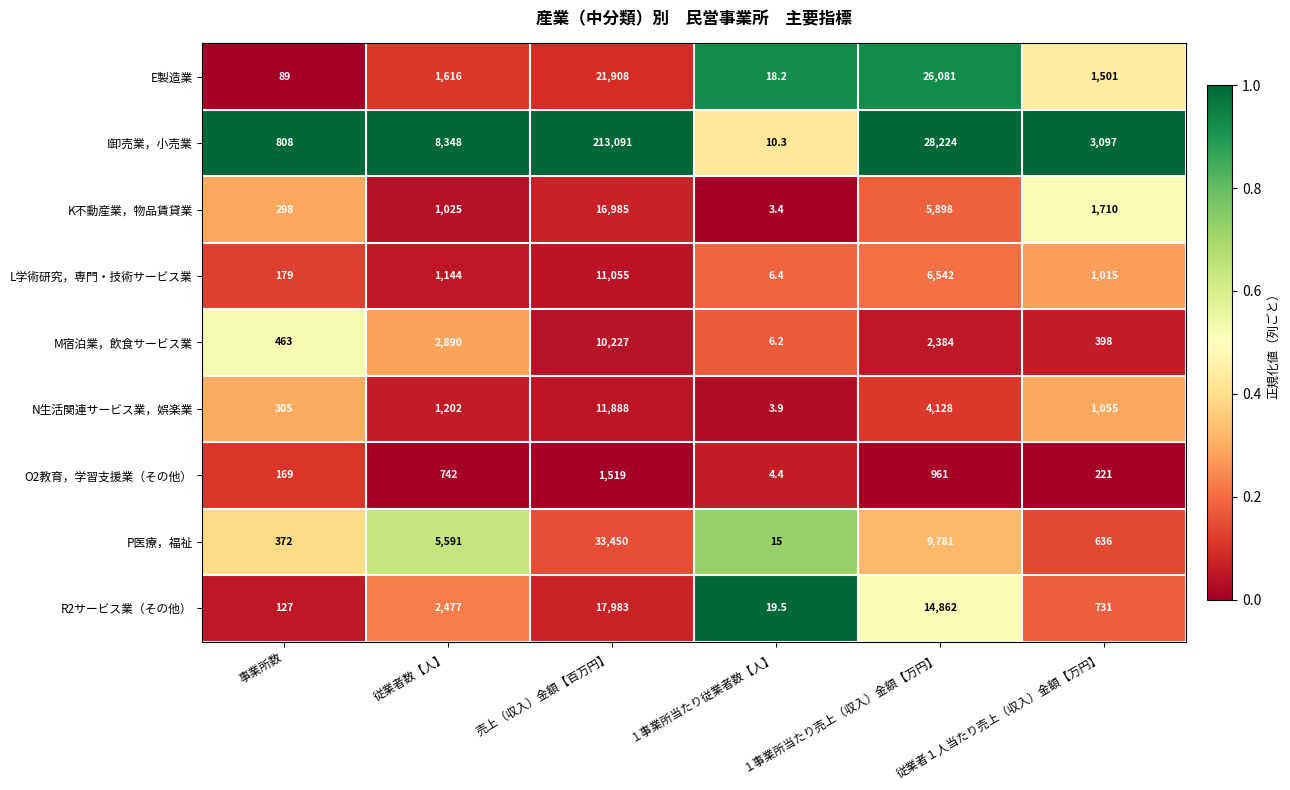

Is it true that P医療，福祉 equals 9.2 at １事業所当たり従業者数【人】?

False